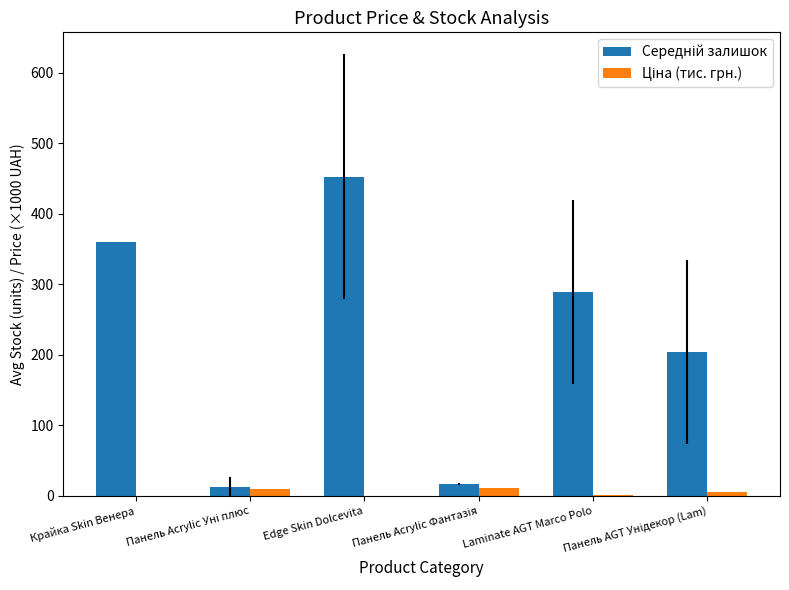

Does the chart contain stacked bars?

No